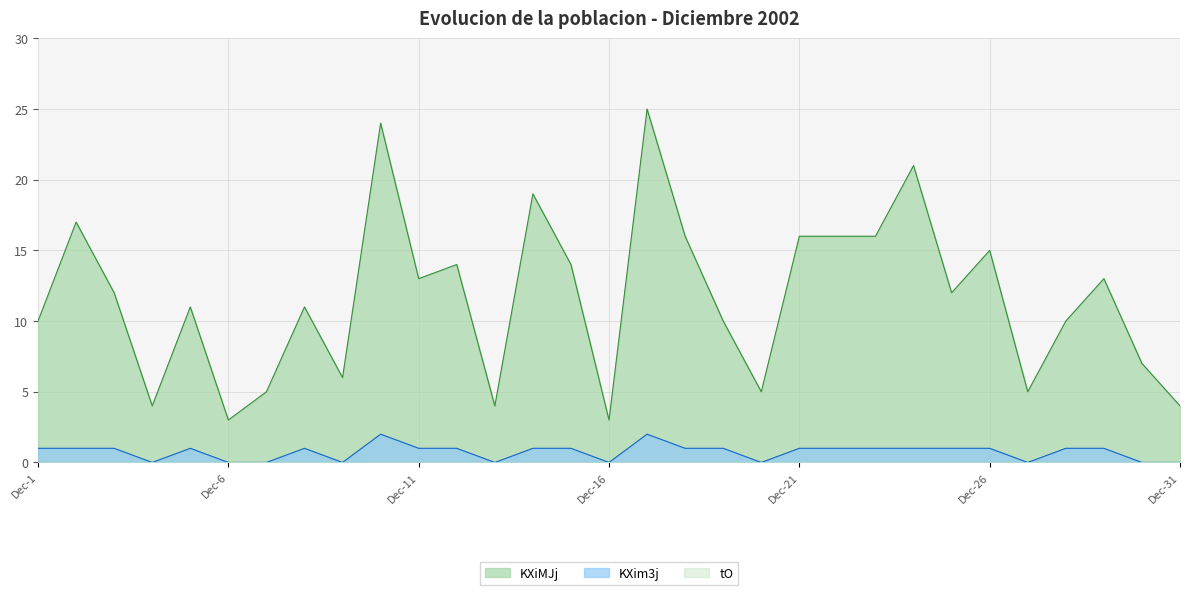

True or false: KXiMJj and KXim3j cross at least once.

False